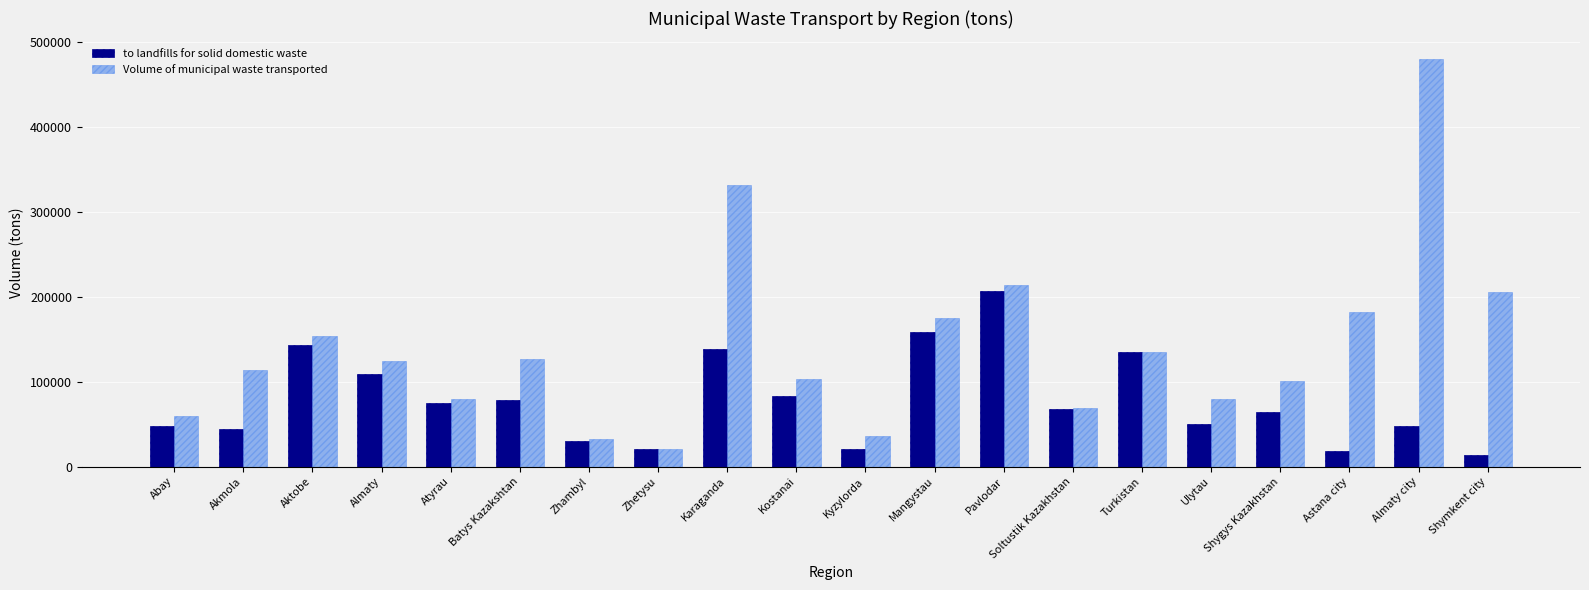

What is the minimum value for Volume of municipal waste transported?

20461